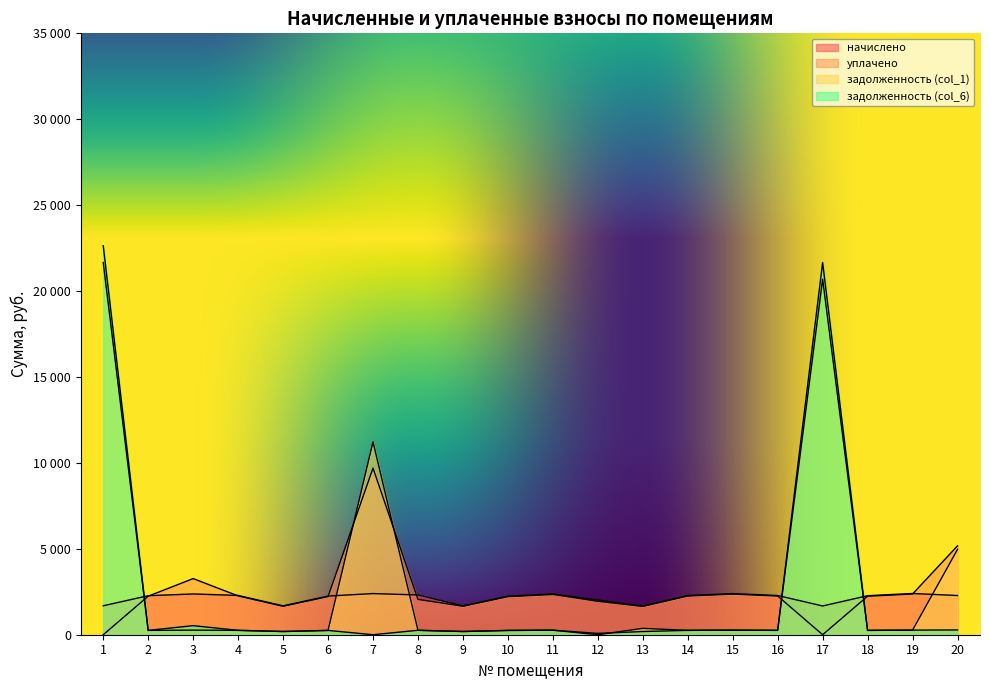

How many categories are shown in the chart?

20